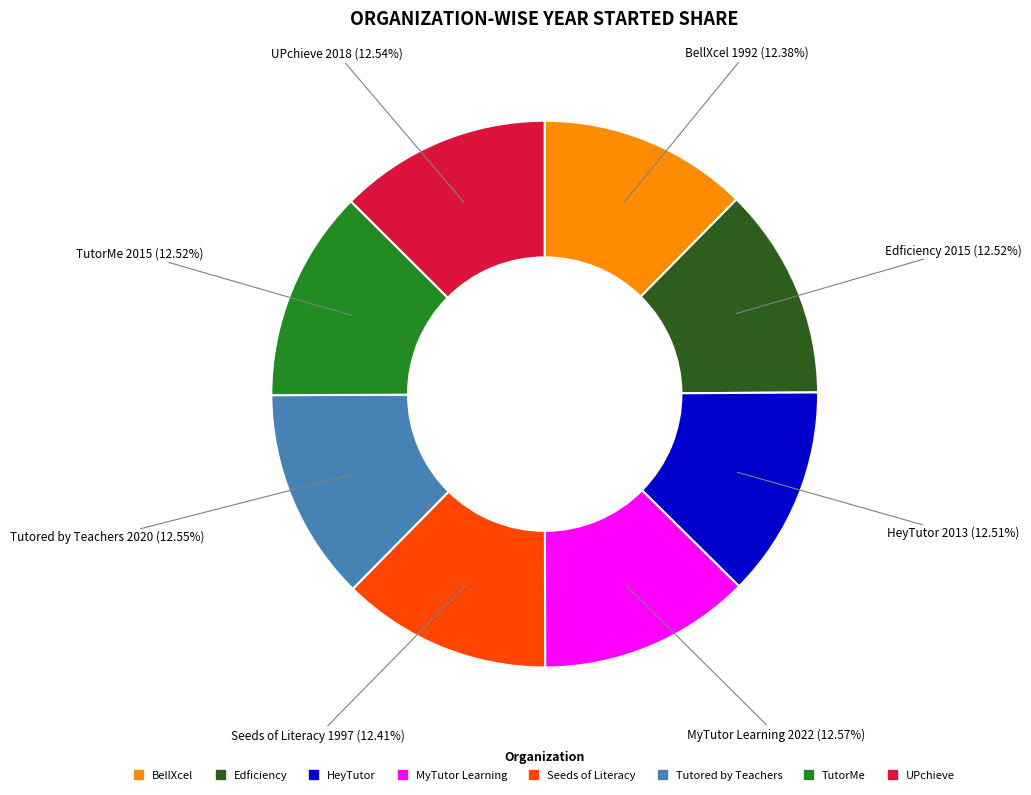

Is it true that Tutored by Teachers is 13% of the pie?

True